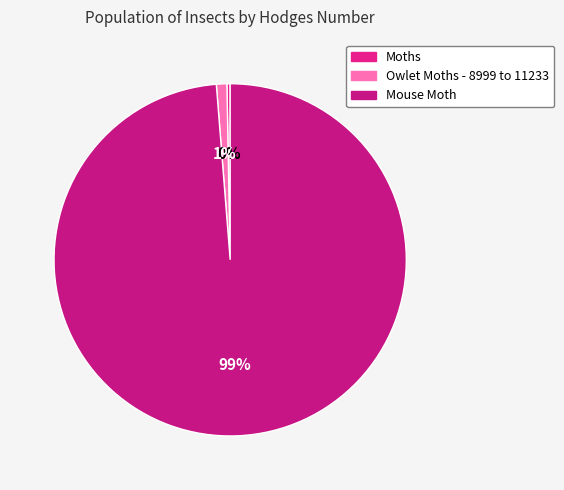

Does Mouse Moth represent more than half of the total?

Yes